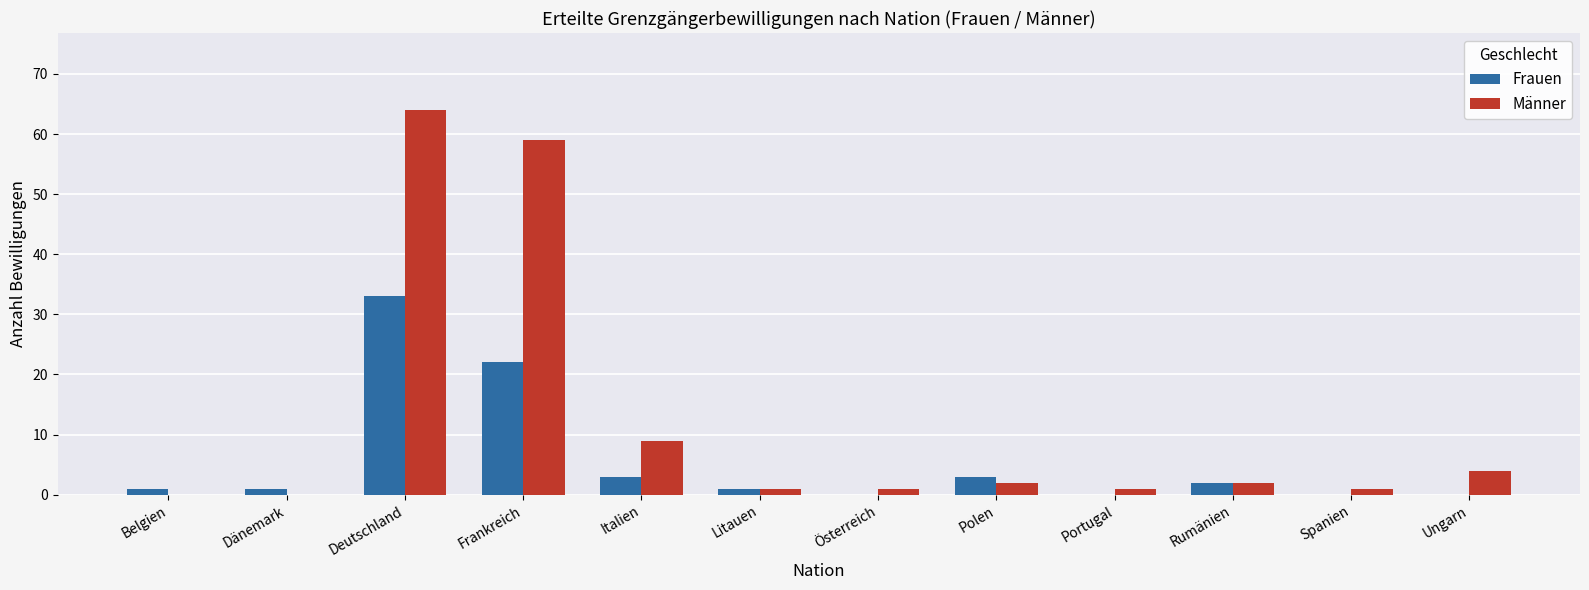

At which category is the sum across all series the highest?

Deutschland